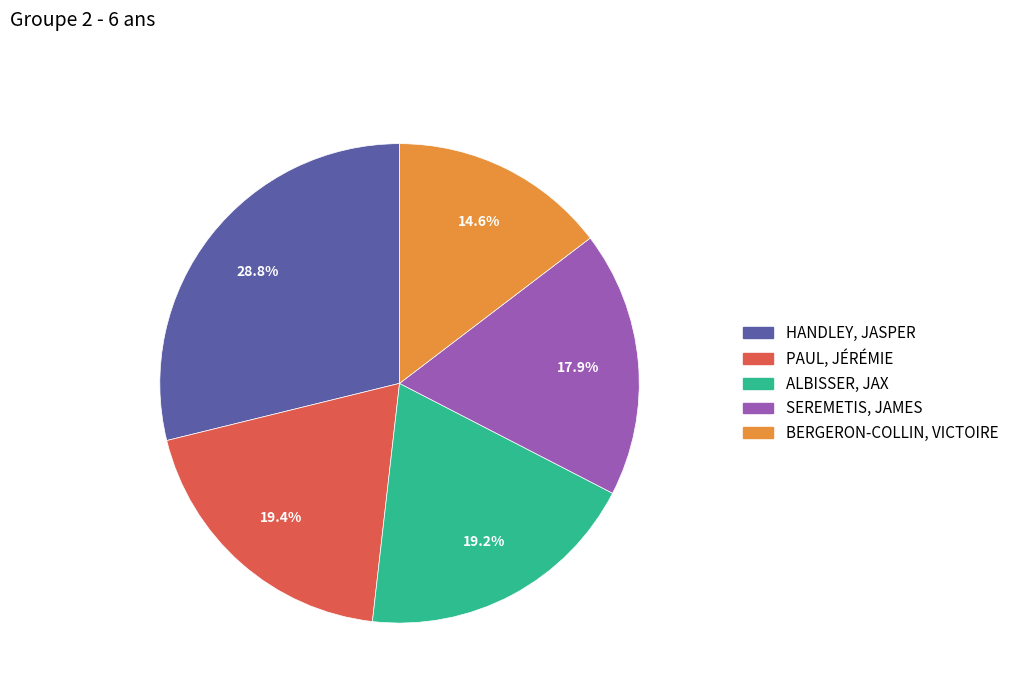

Which slice is the largest?

HANDLEY, JASPER